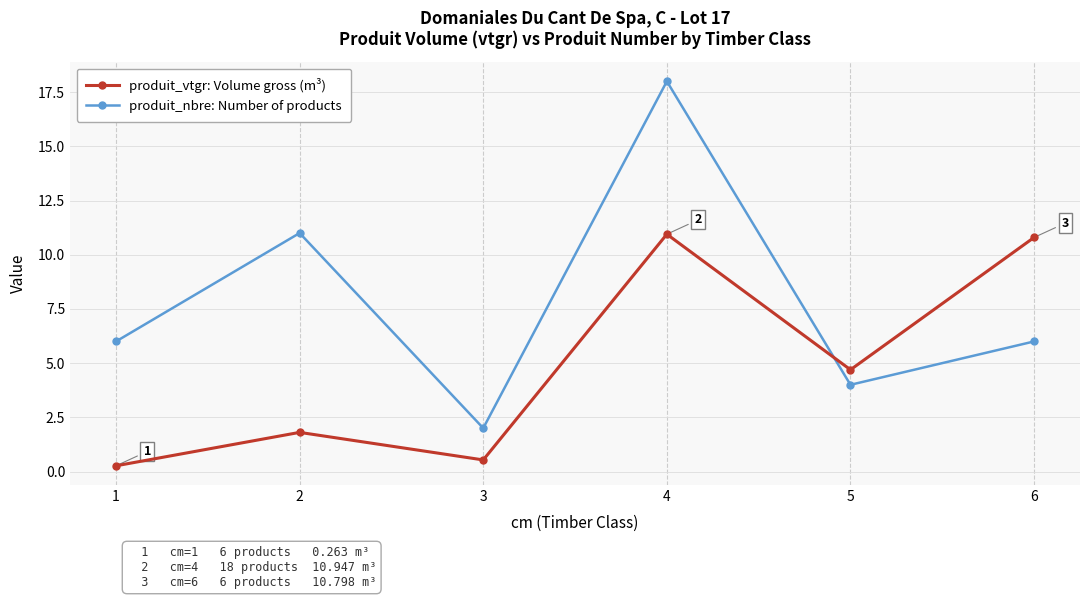

How many interior local valleys does the produit_nbre: Number of products series have?

2